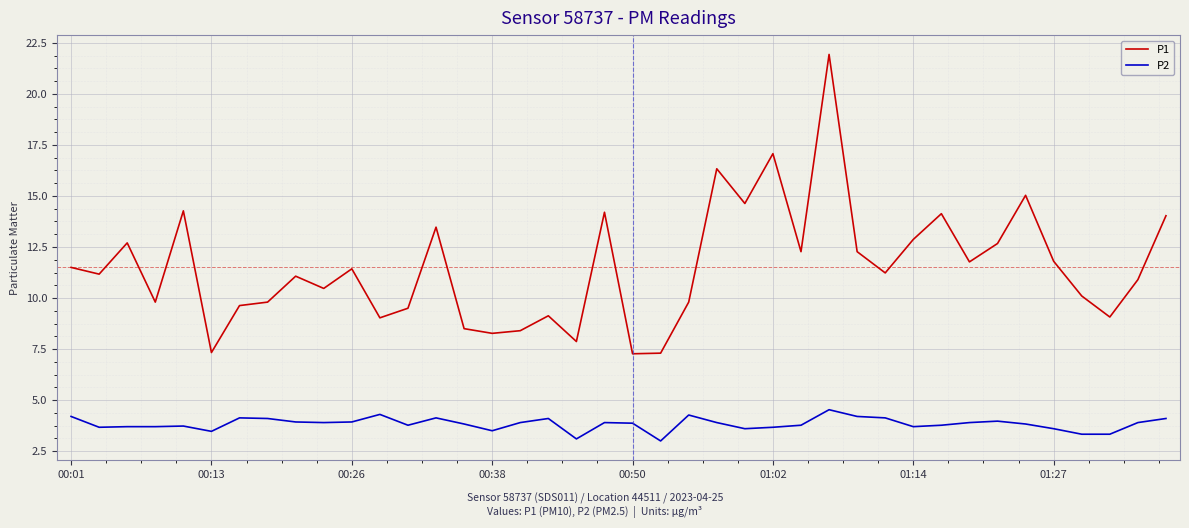

Rank the series by their maximum value, from lowest to highest.

P2, P1